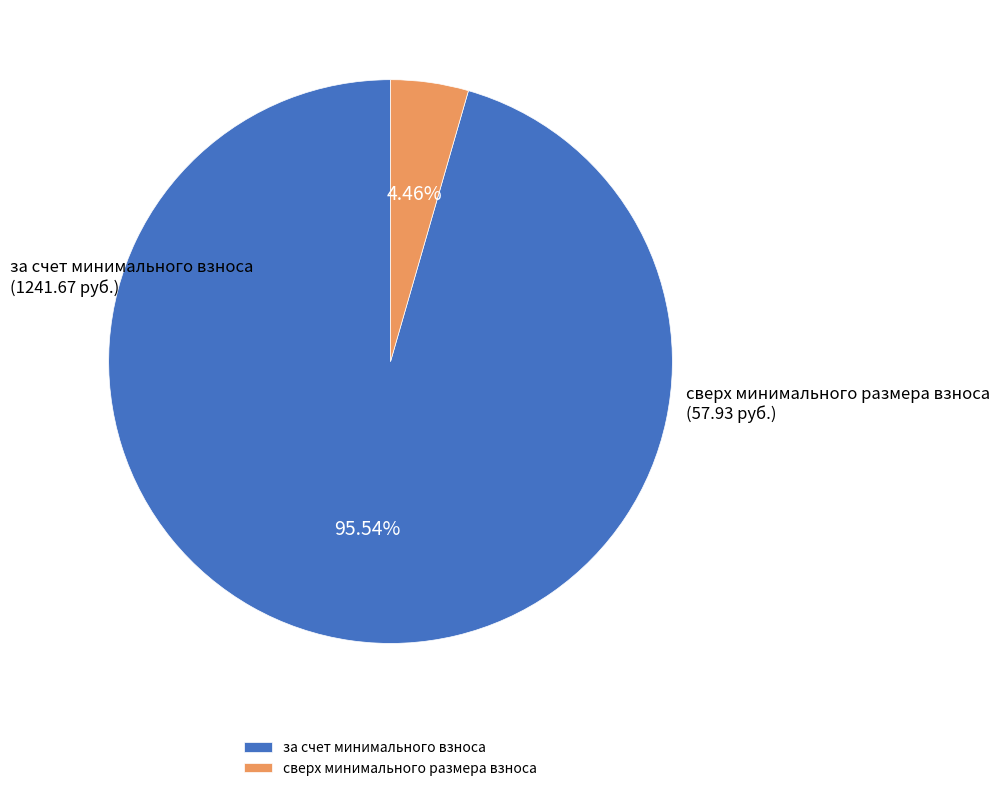

Which slice represents more than half of the pie?

за счет минимального взноса